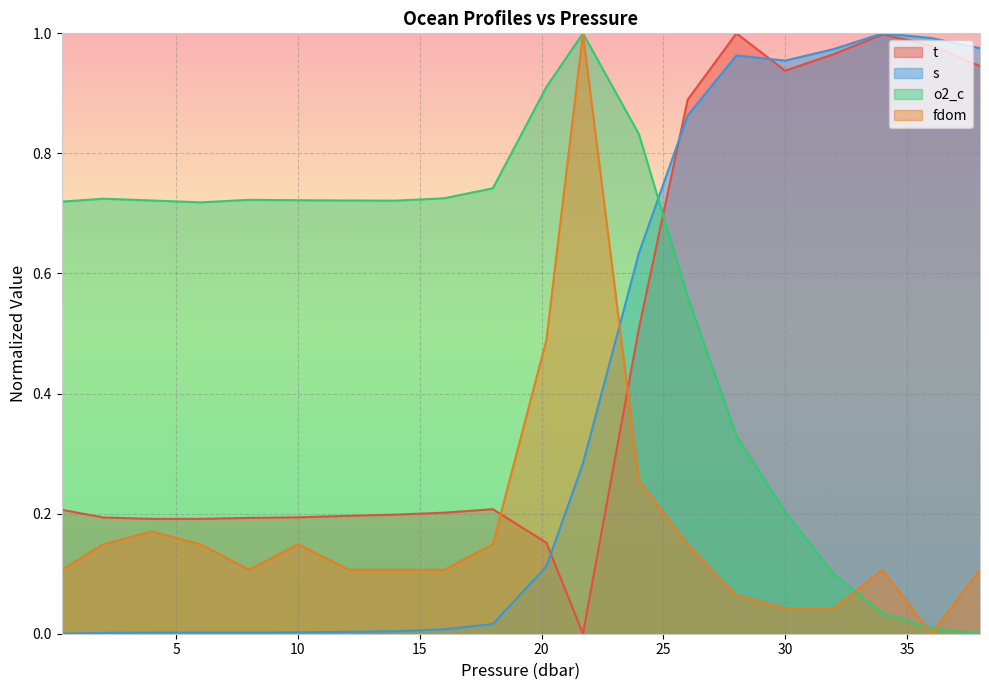

What is the label of the 7th point from the left?

12.1